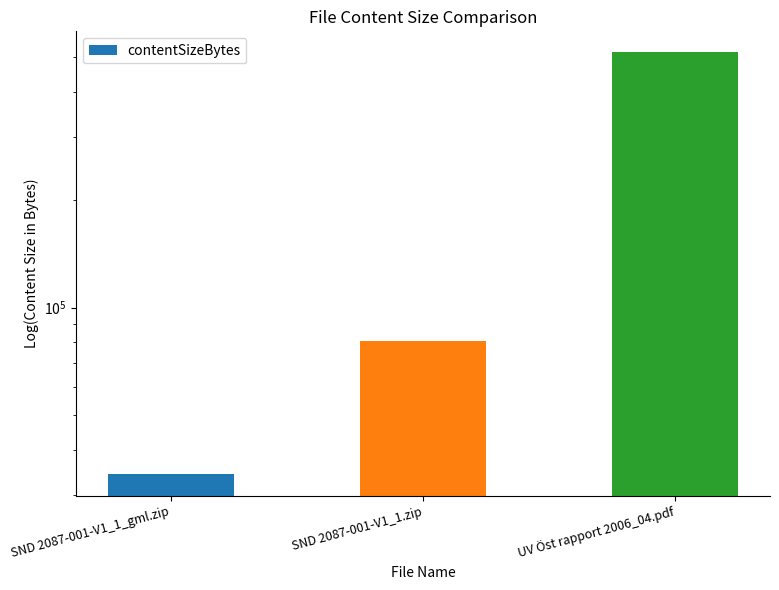

Which label corresponds to the smallest value in the chart?

SND 2087-001-V1_1_gml.zip